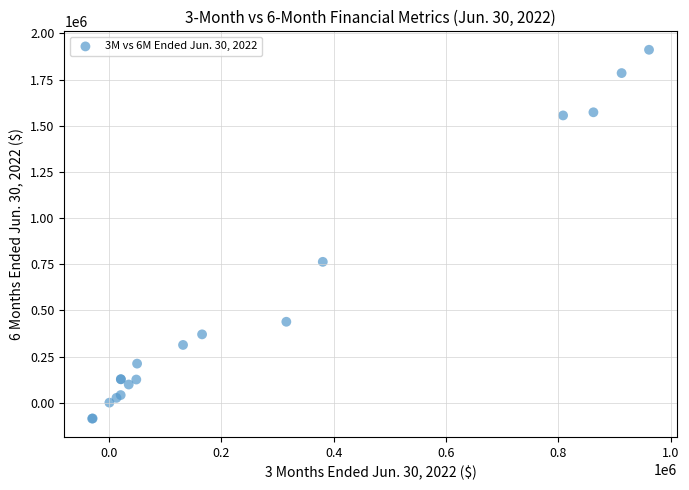

What Y value in the scatter plot is closest to 913150?

763500